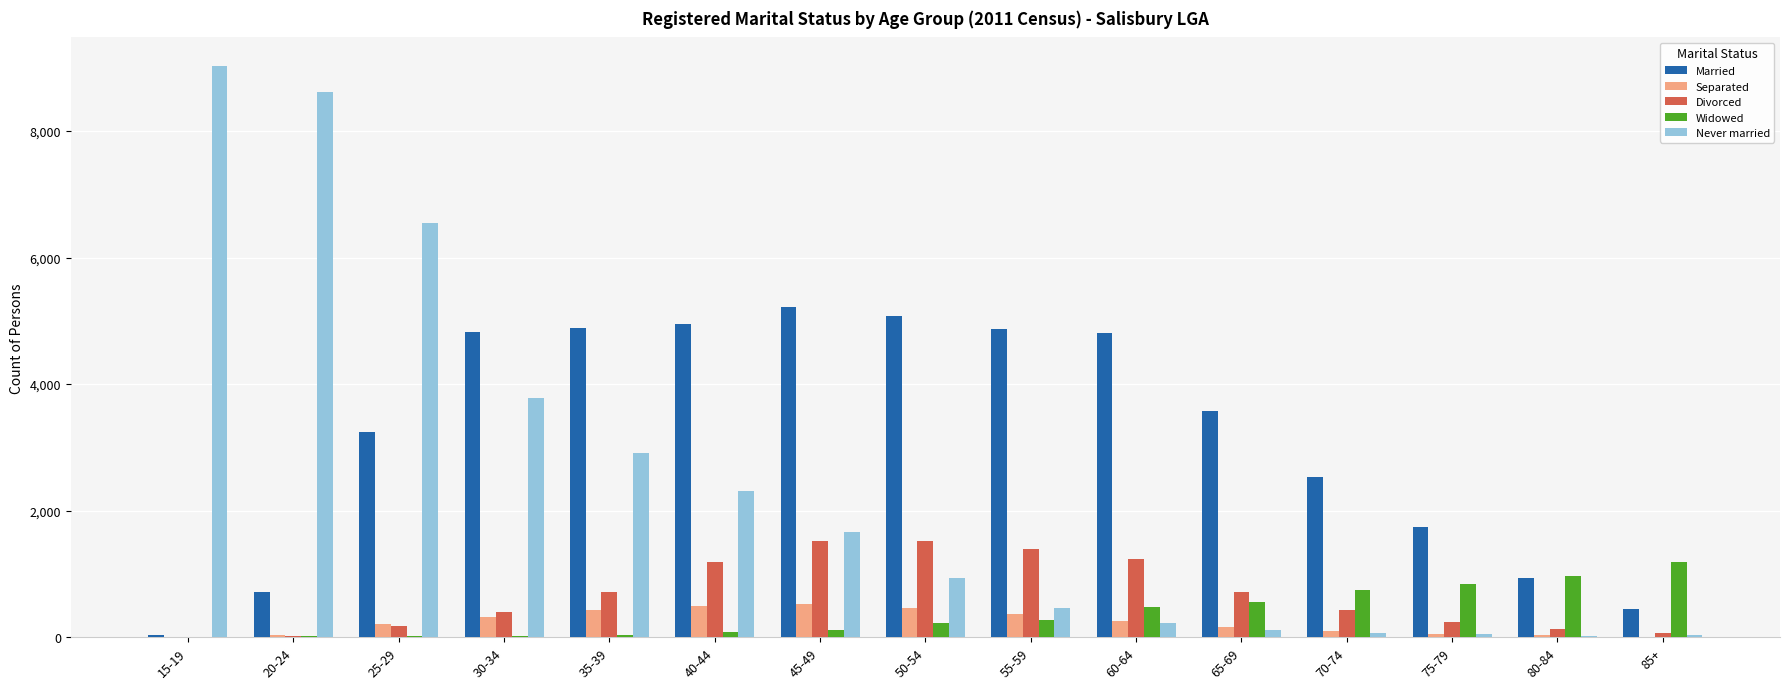

What is the total value across all series at 20-24?

9413